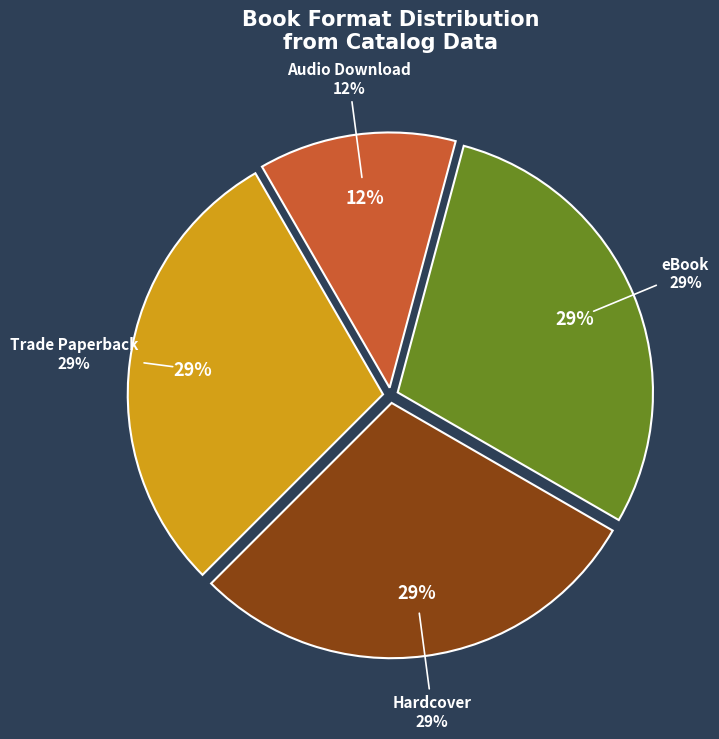

Is there a majority slice in this chart?

No